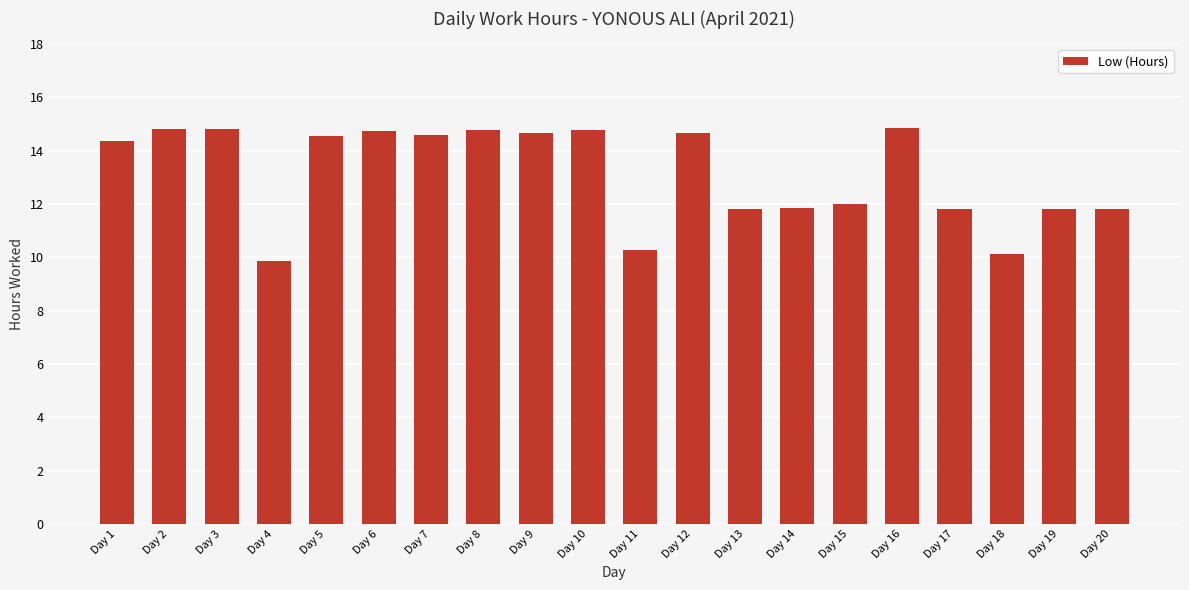

What is the greatest value displayed?

14.9